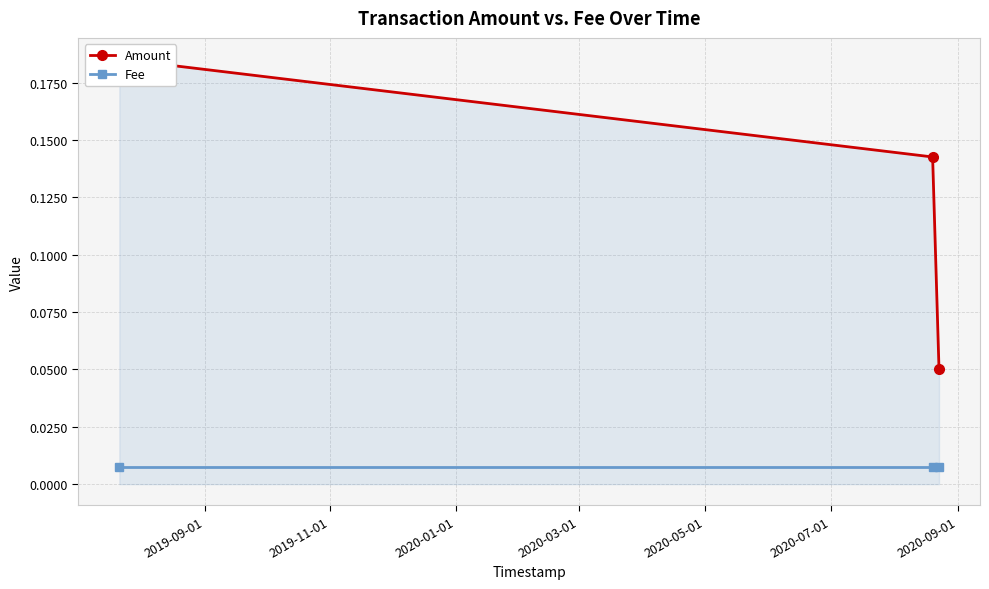

How many data points does each series have?

3